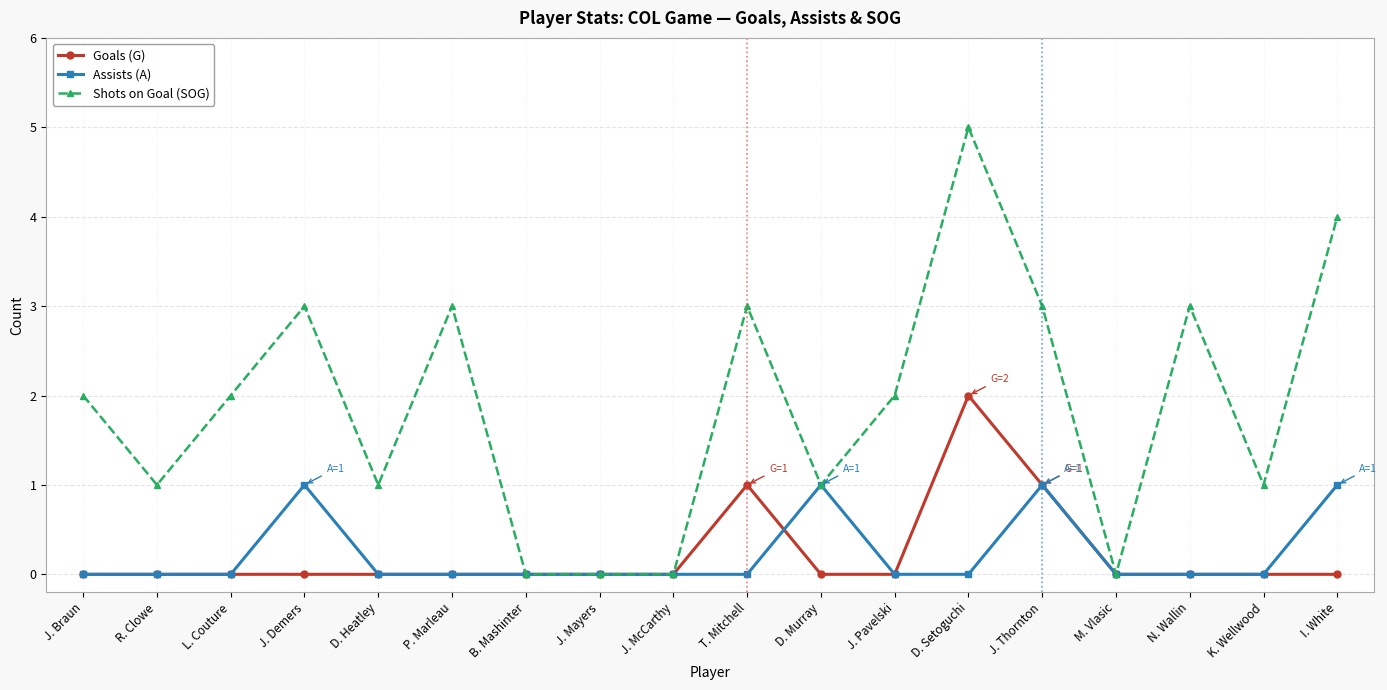

How many Goals (G) values are between 0 and 1?

17